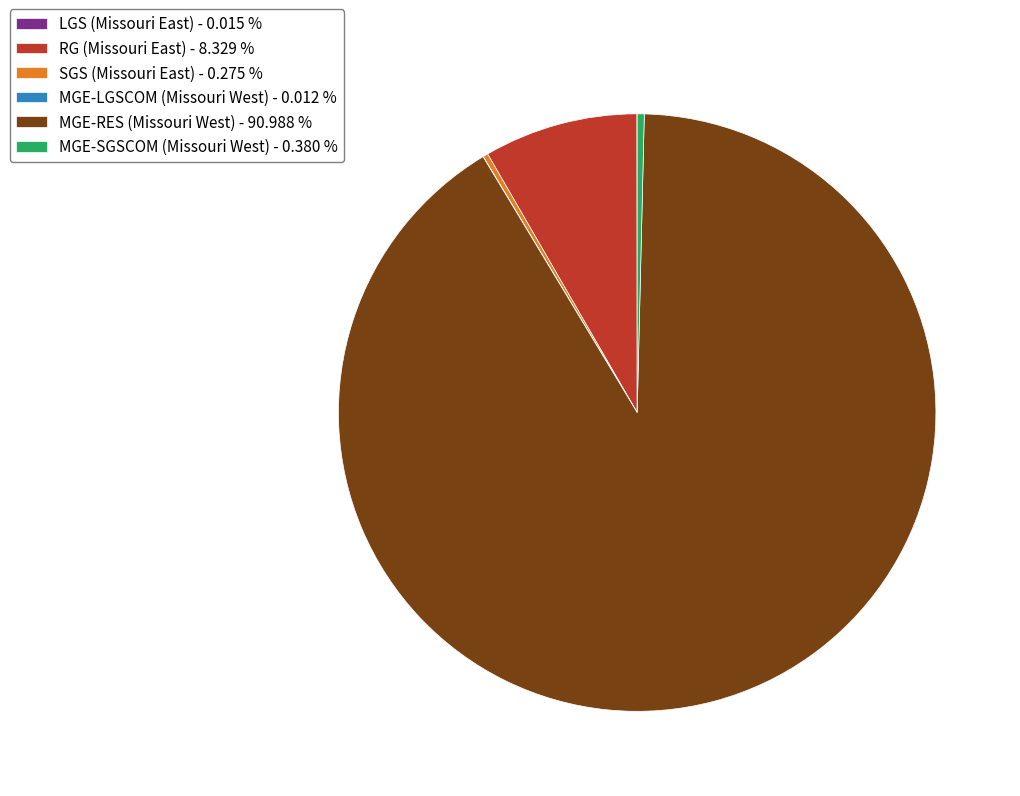

Between RG (Missouri East) - 8.329 % and MGE-RES (Missouri West) - 90.988 %, which is larger?

MGE-RES (Missouri West) - 90.988 %